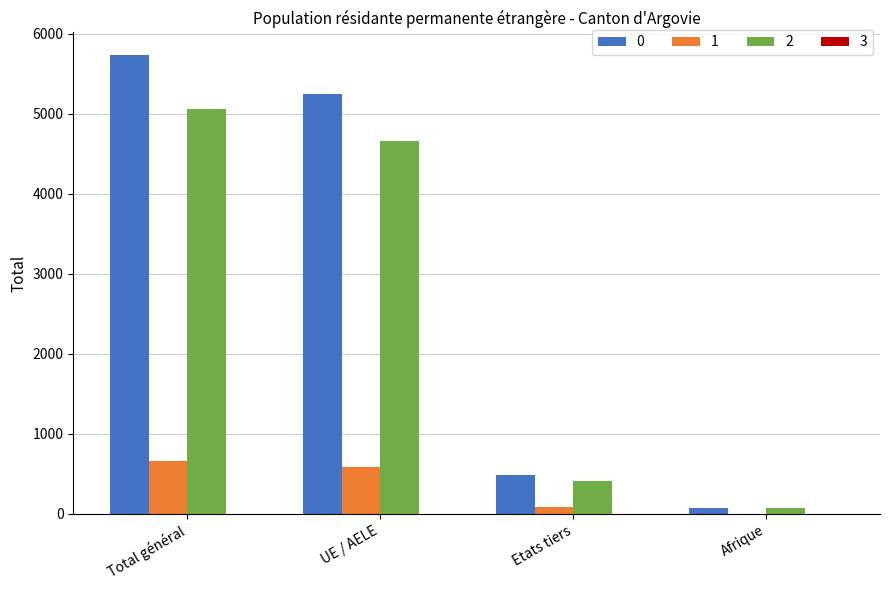

Is the value of 0 at UE / AELE greater than the value of 1 at Total général?

Yes